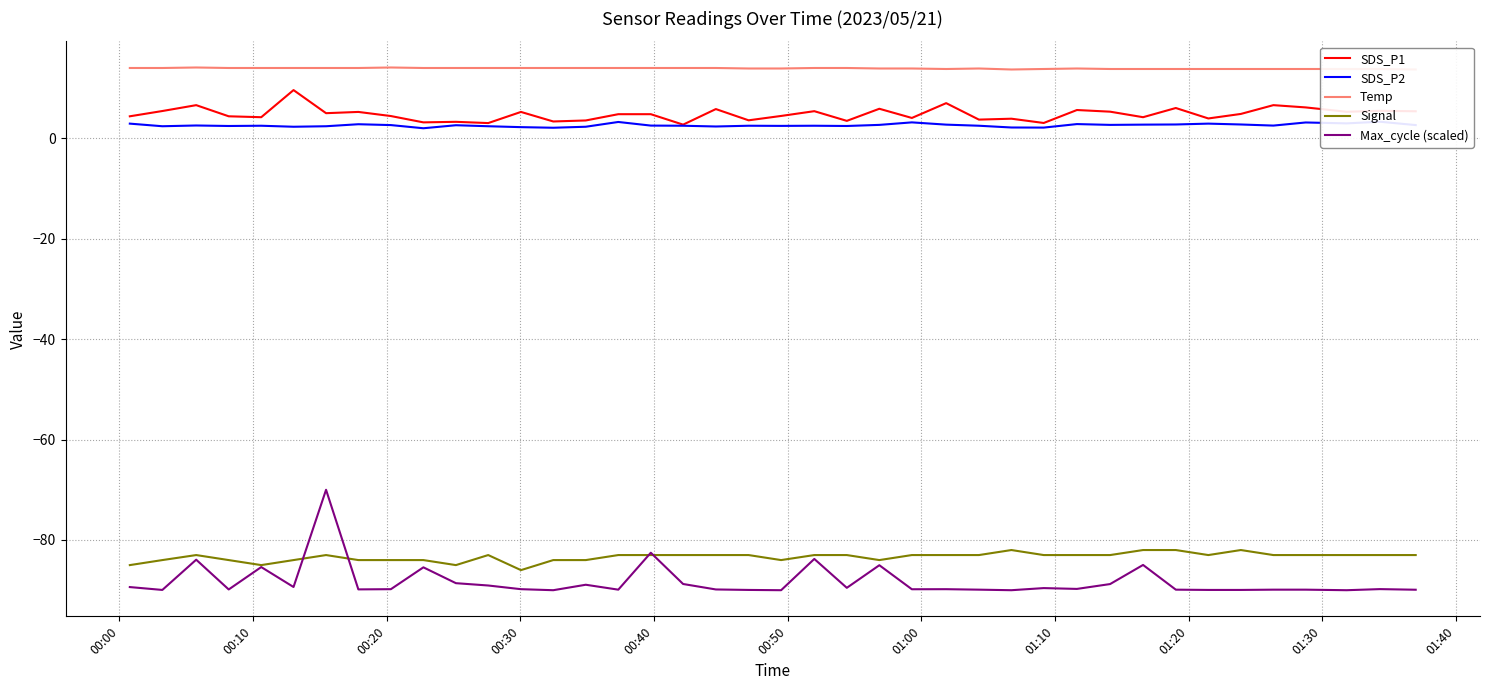

True or false: Signal and SDS_P1 cross at least once.

False